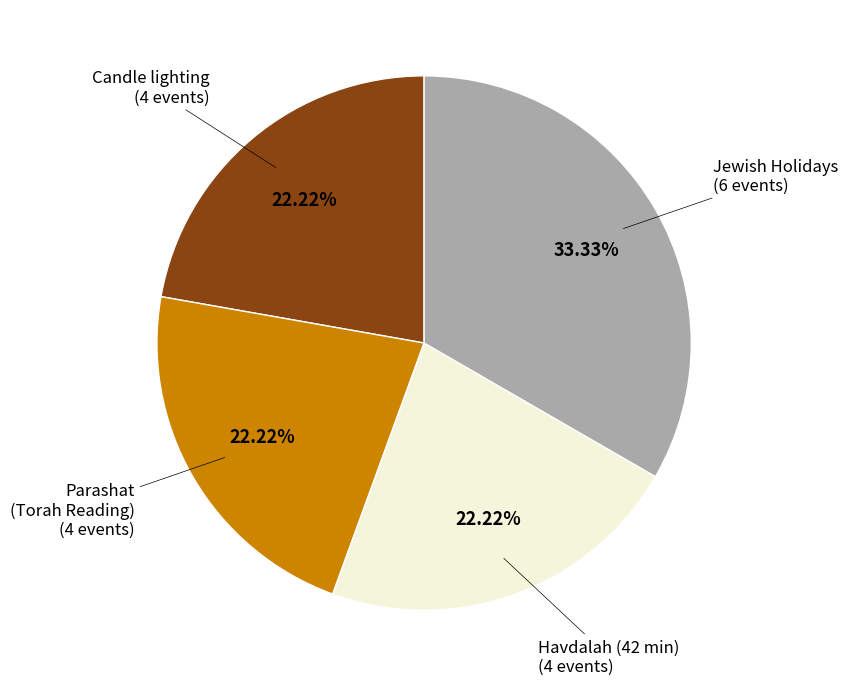

Is there a majority slice in this chart?

No